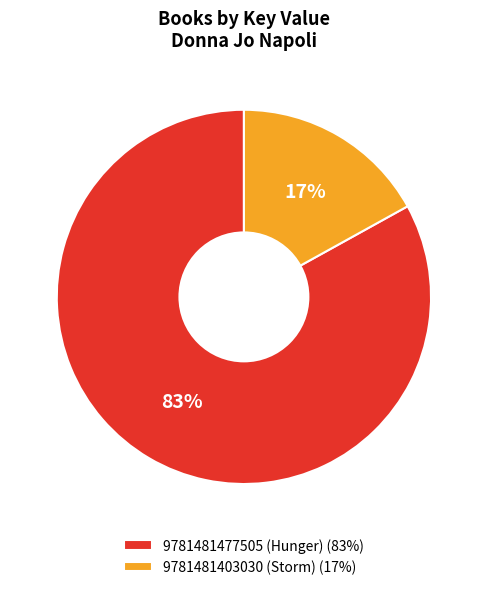

What is the ratio of the value at 9781481477505 (Hunger) to the value at 9781481403030 (Storm)?

4.9